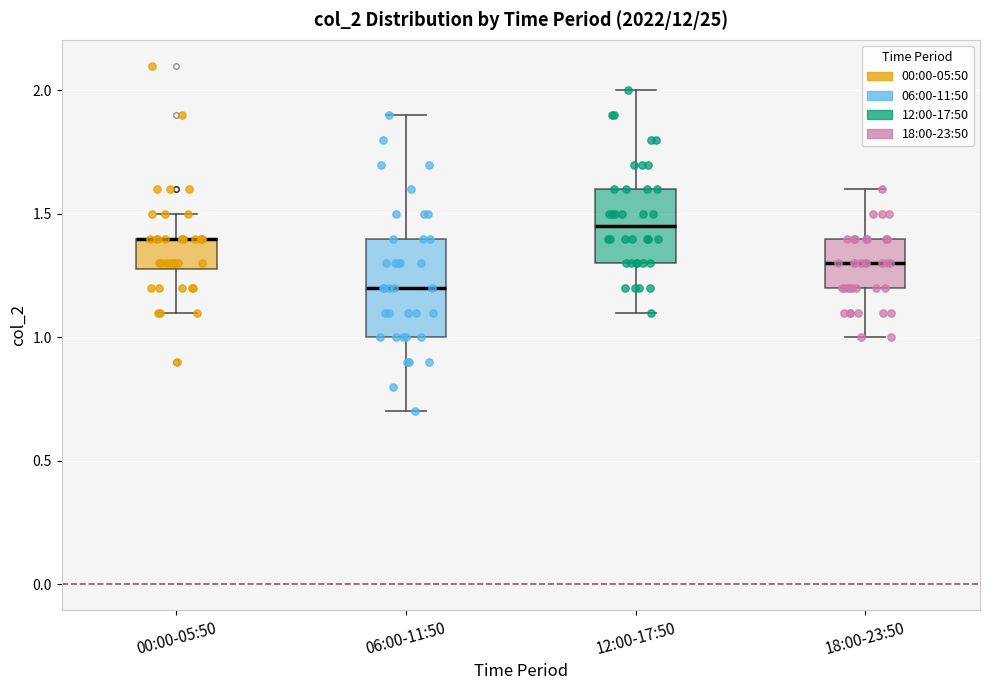

Where is the lower edge of the box for 06:00-11:50 on the y-axis? The values are not printed on the chart, so give them approximately, as read against the axis.

1.00